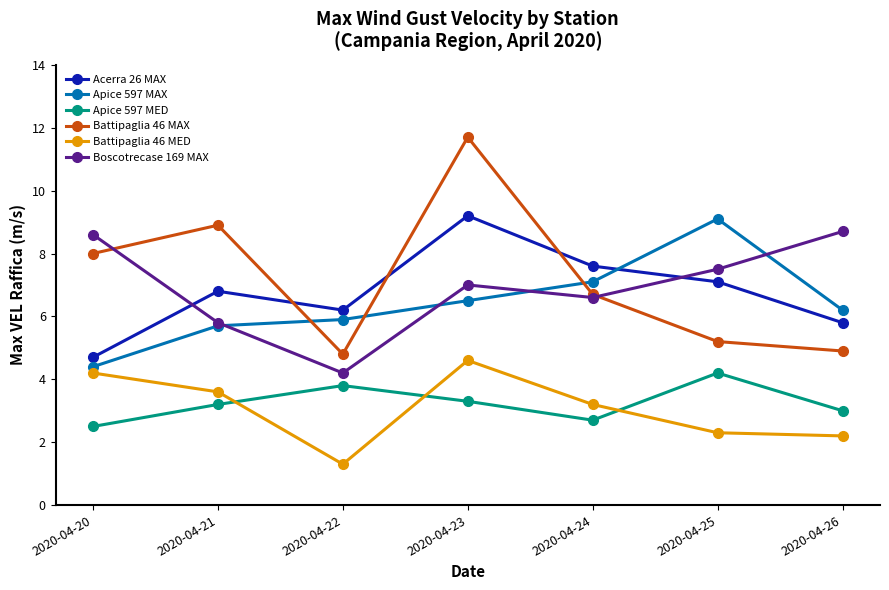

How many interior local peaks does the Battipaglia 46 MED series have?

1